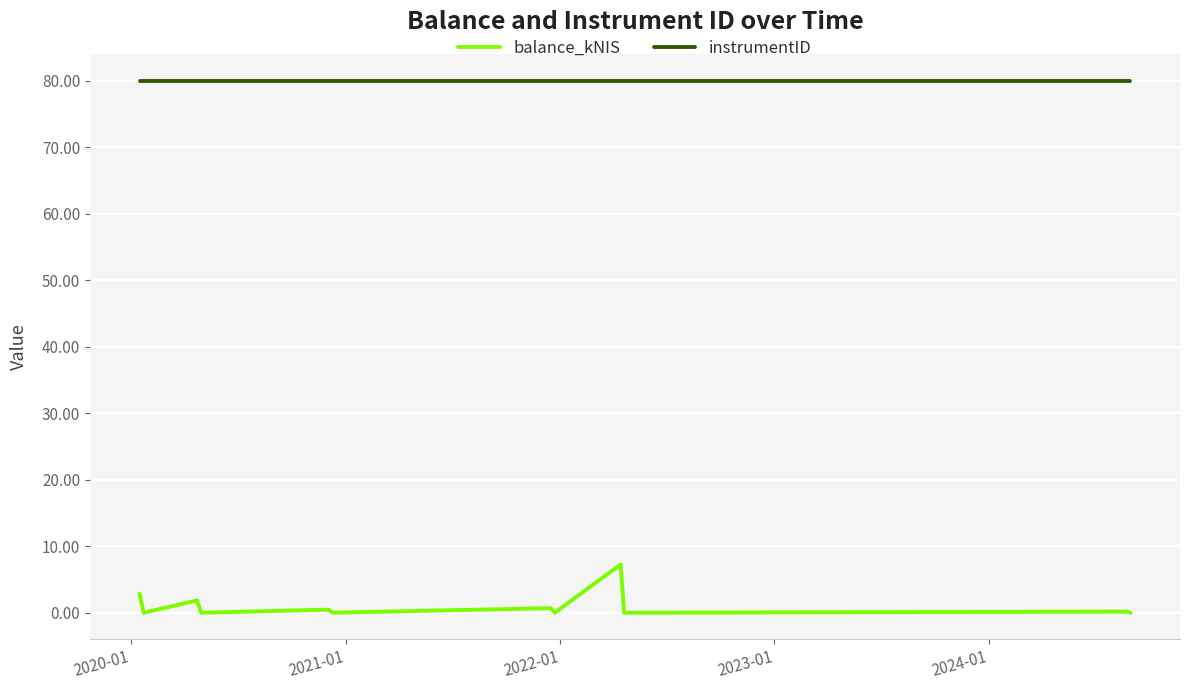

True or false: balance_kNIS and instrumentID cross at least once.

False